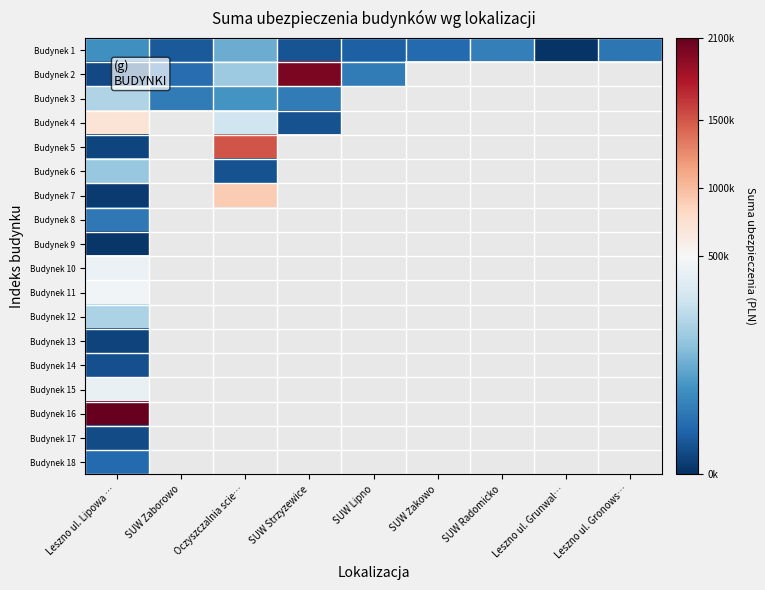

Is the value of Budynek 9 at Leszno ul. Grunwal… greater than the value of Budynek 1 at SUW Strzyzewice?

No